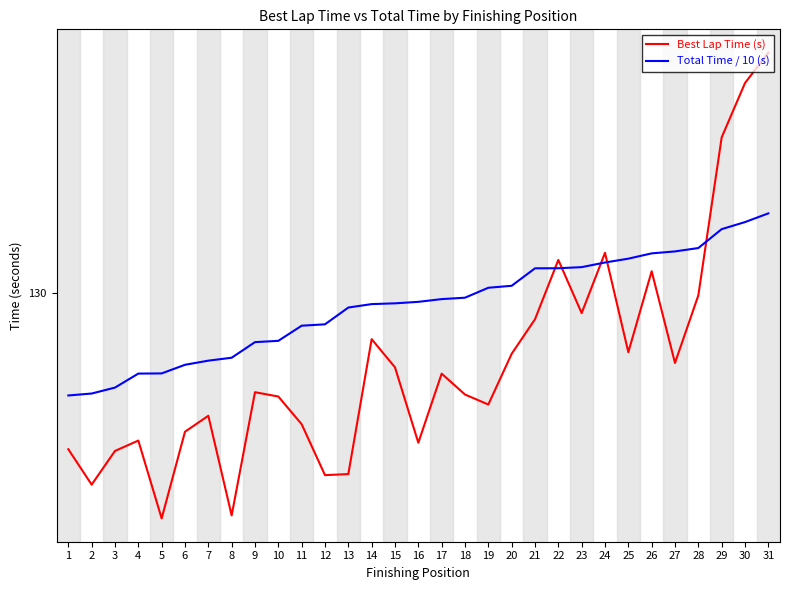

What is the highest value of the Total Time / 10 (s) series?

131.8